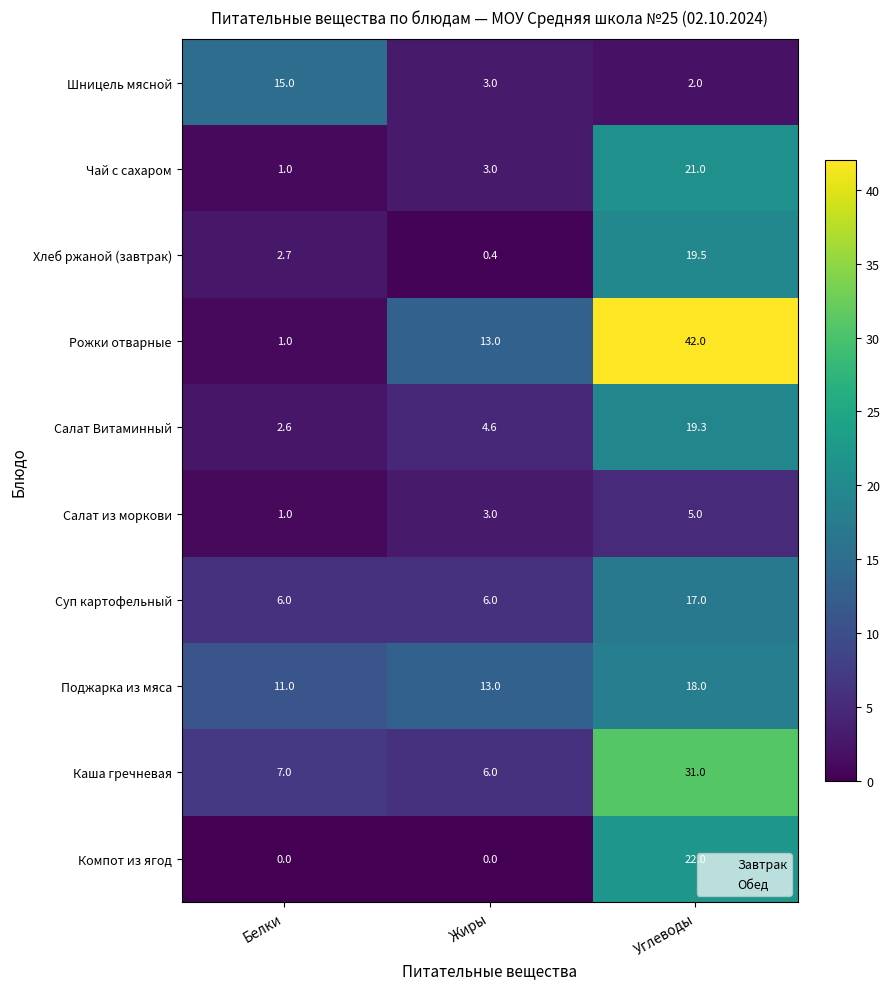

At which category is the sum across all series the highest?

Углеводы